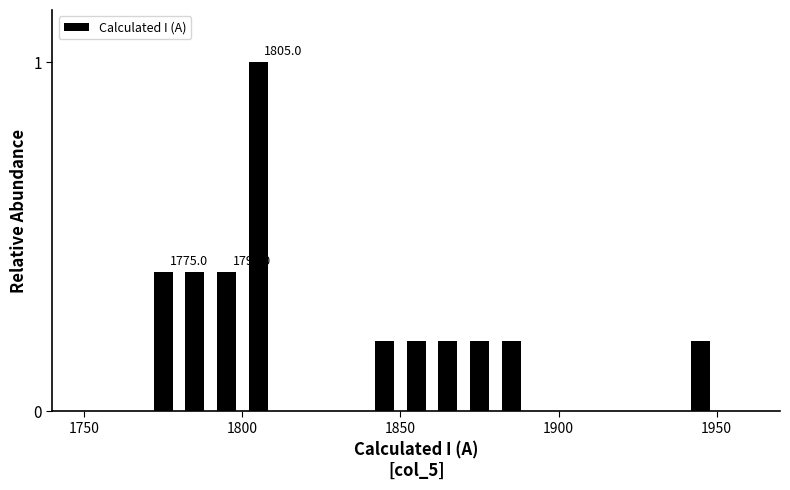

Around what value on the x-axis is the tallest bar? Give the approximate position of its centre, as read against the axis.

1805